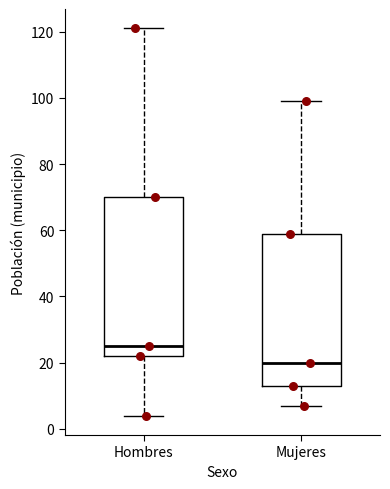

Where is the lower edge of the box for Hombres on the y-axis? The values are not printed on the chart, so give them approximately, as read against the axis.

22